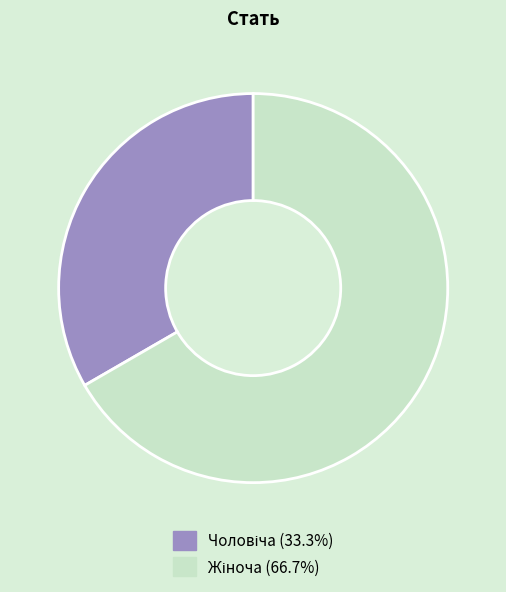

How many segments does this pie chart have?

2